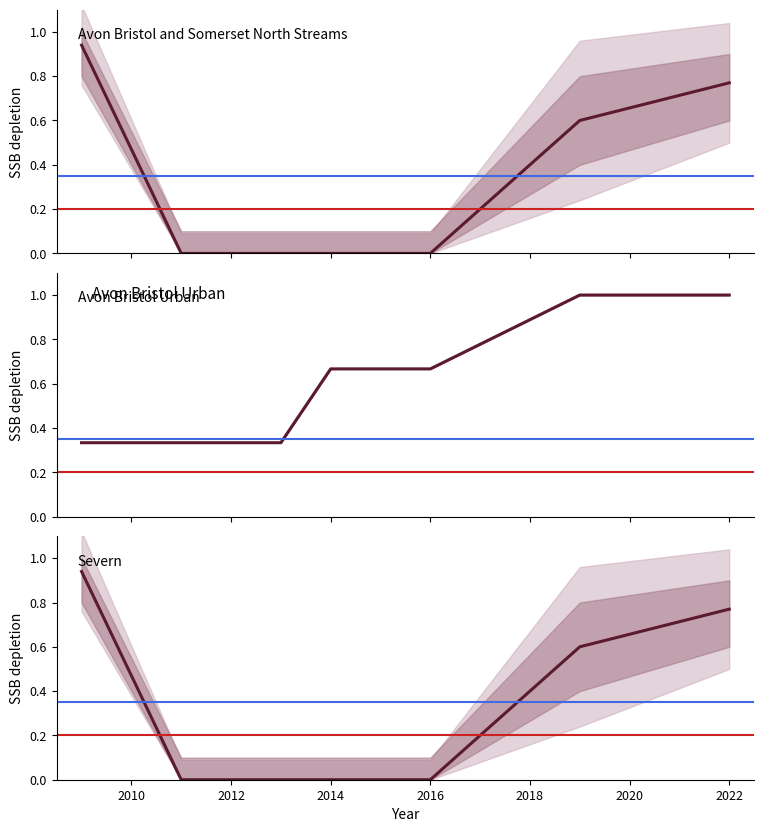

True or false: Avon Bristol and Somerset North Streams and Severn intersect in this chart.

False